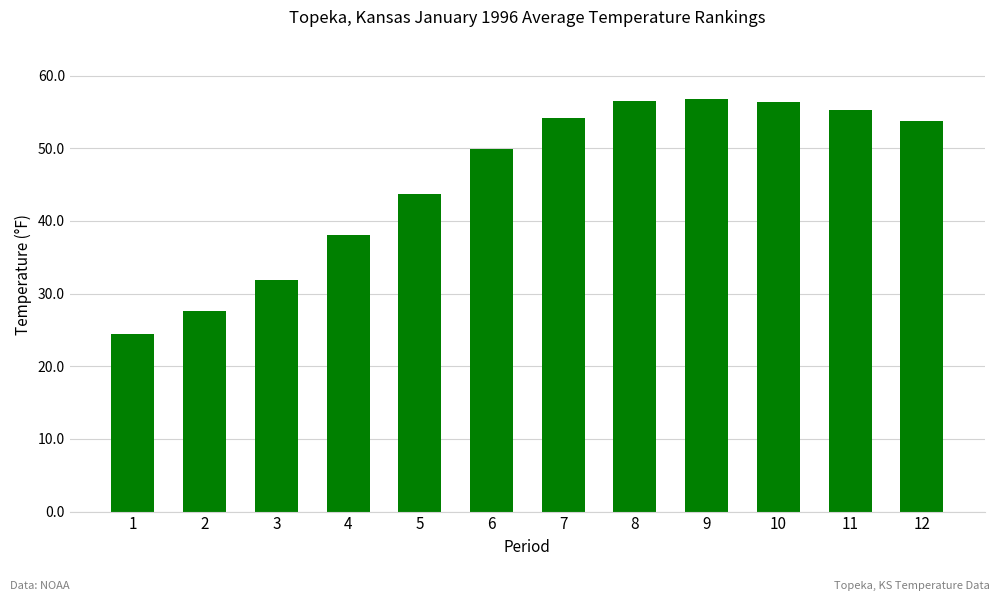

The chart shows a value of 53.8 at 12. True or false?

True